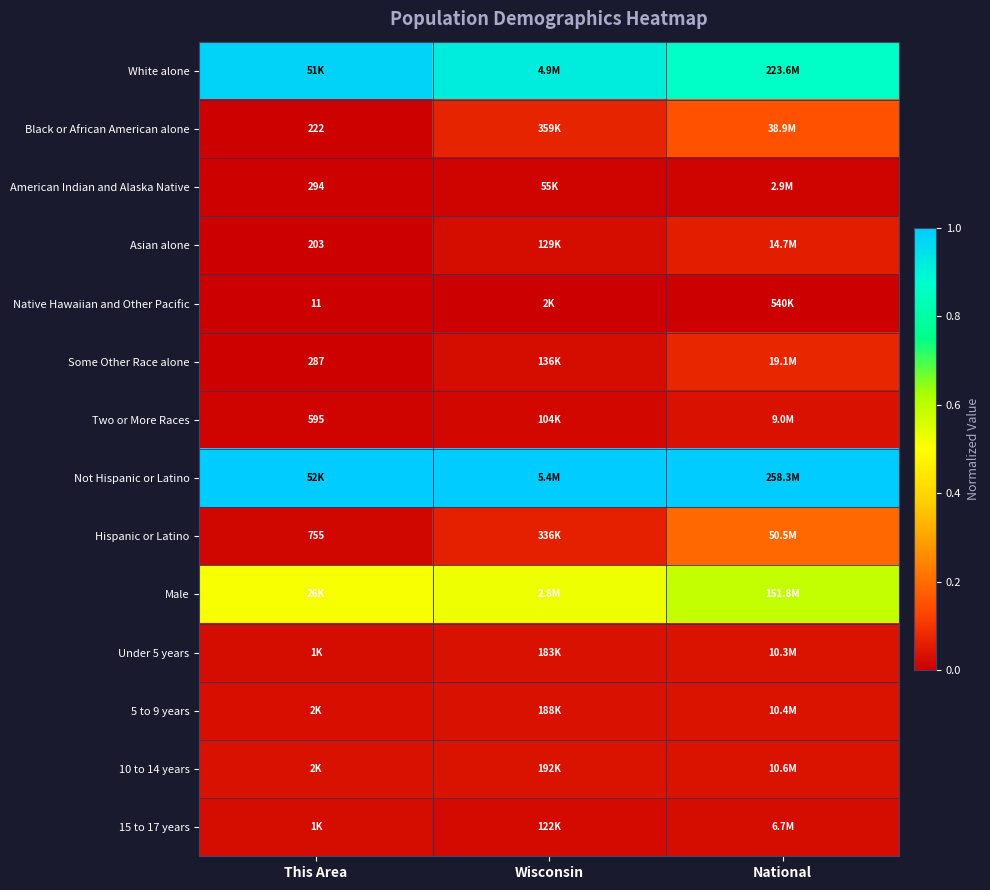

The value of Some Other Race alone at National is 0.0. True or false?

False